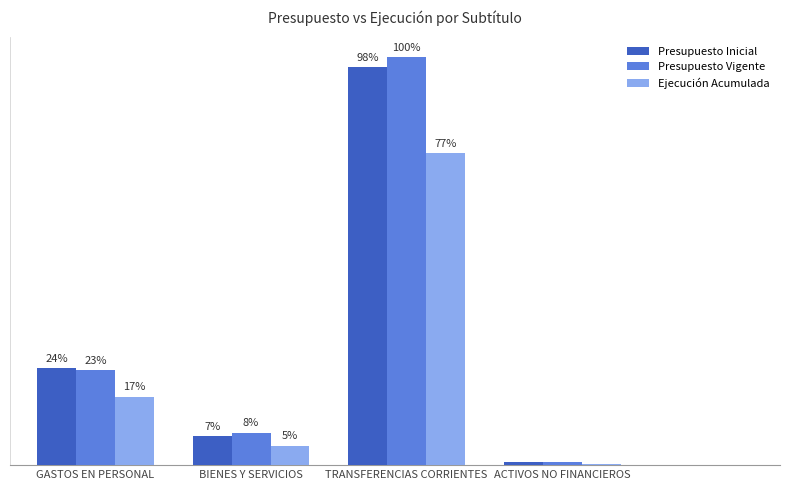

Does the chart contain stacked bars?

No